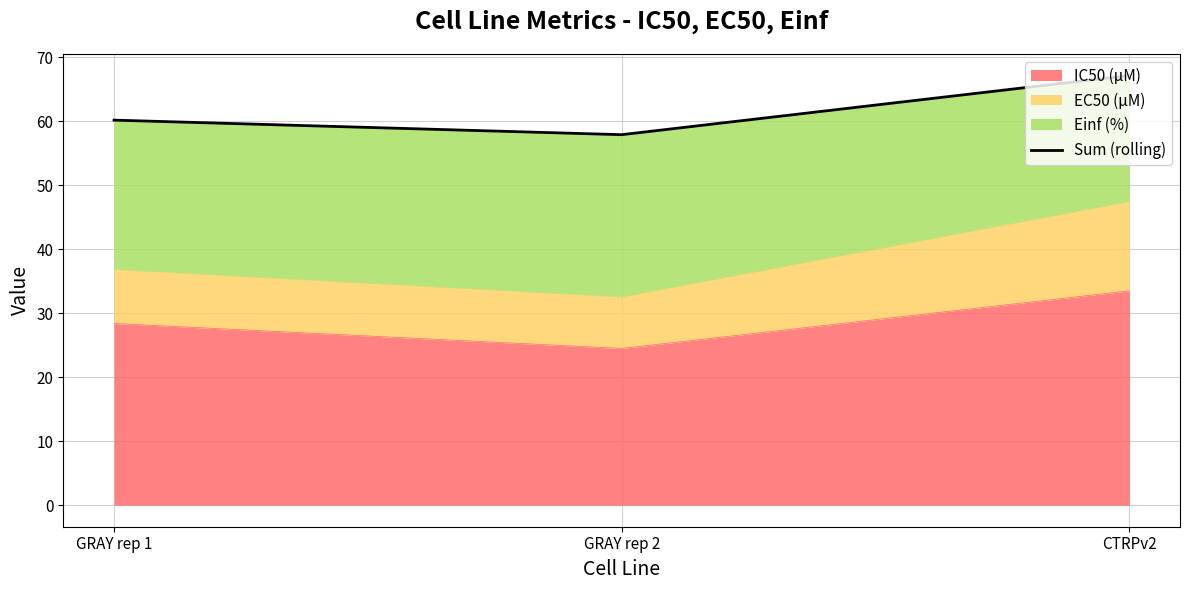

What is the difference between the maximum and minimum values?

9.3